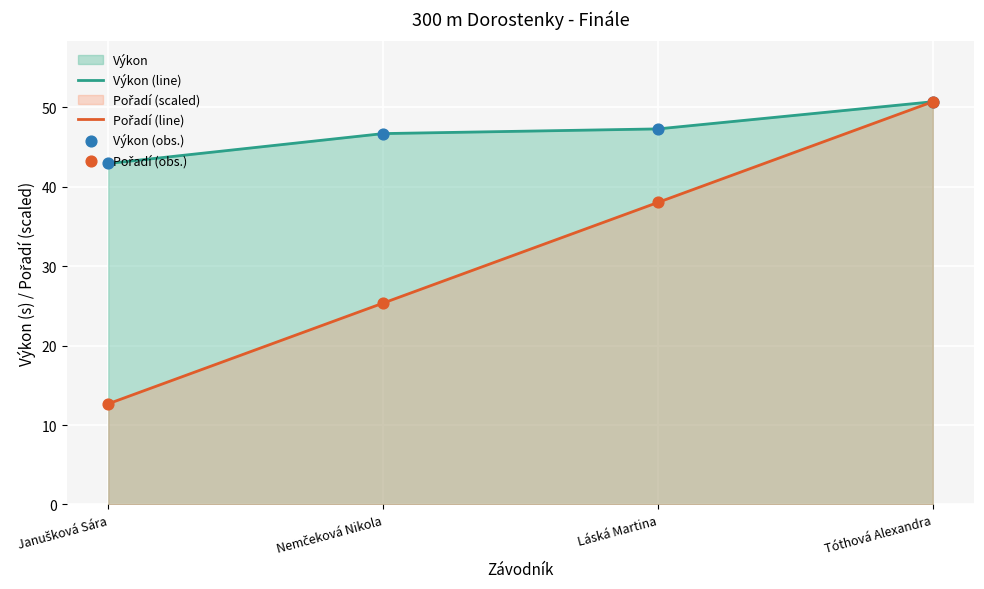

Which series reaches the minimum Y coordinate?

Pořadí (line)